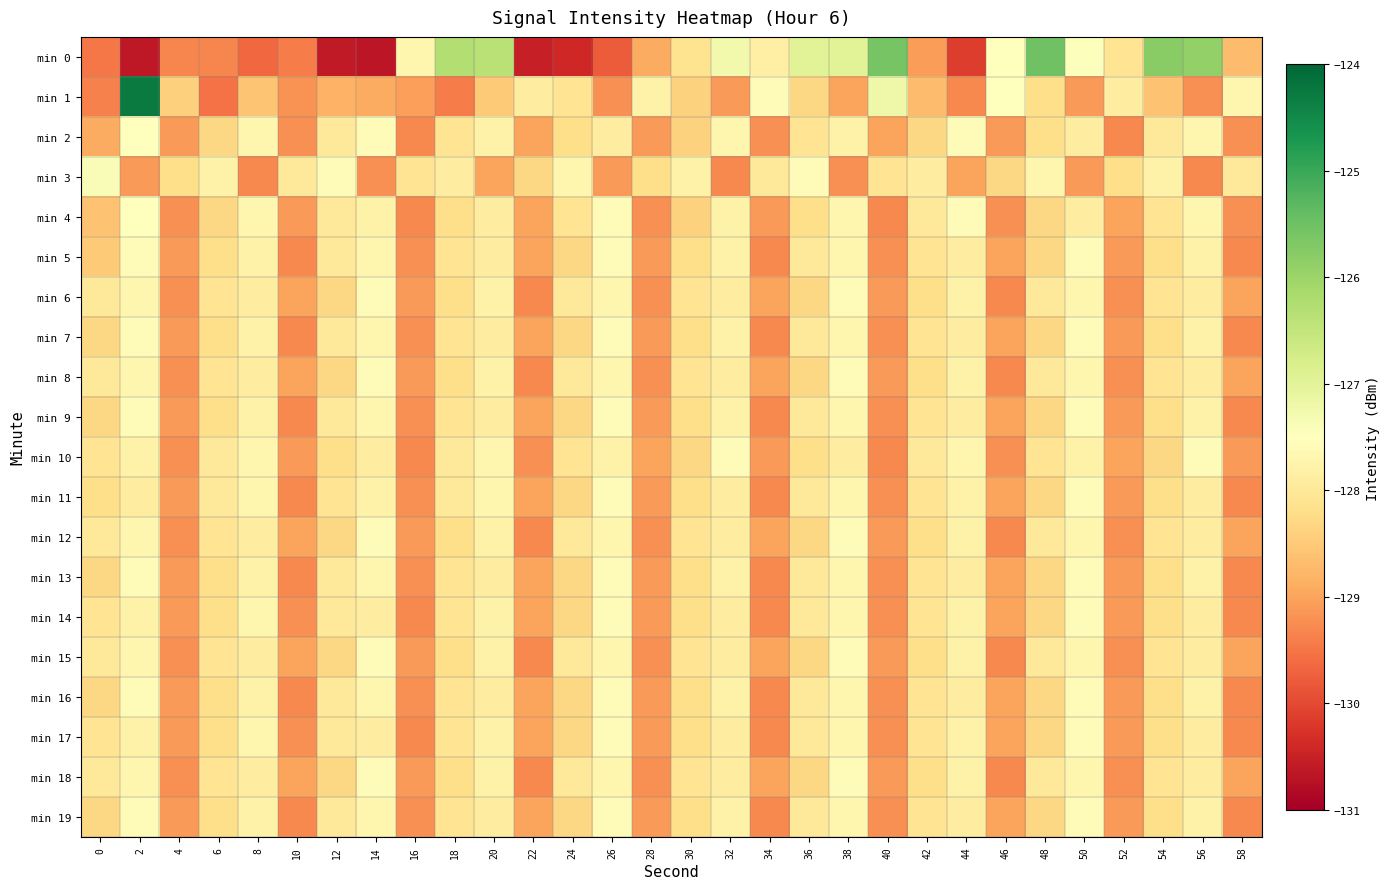

At 44, list the series in order from largest to smallest.

min 2, min 4, min 10, min 6, min 8, min 11, min 12, min 14, min 15, min 17, min 18, min 5, min 7, min 9, min 13, min 16, min 19, min 3, min 1, min 0